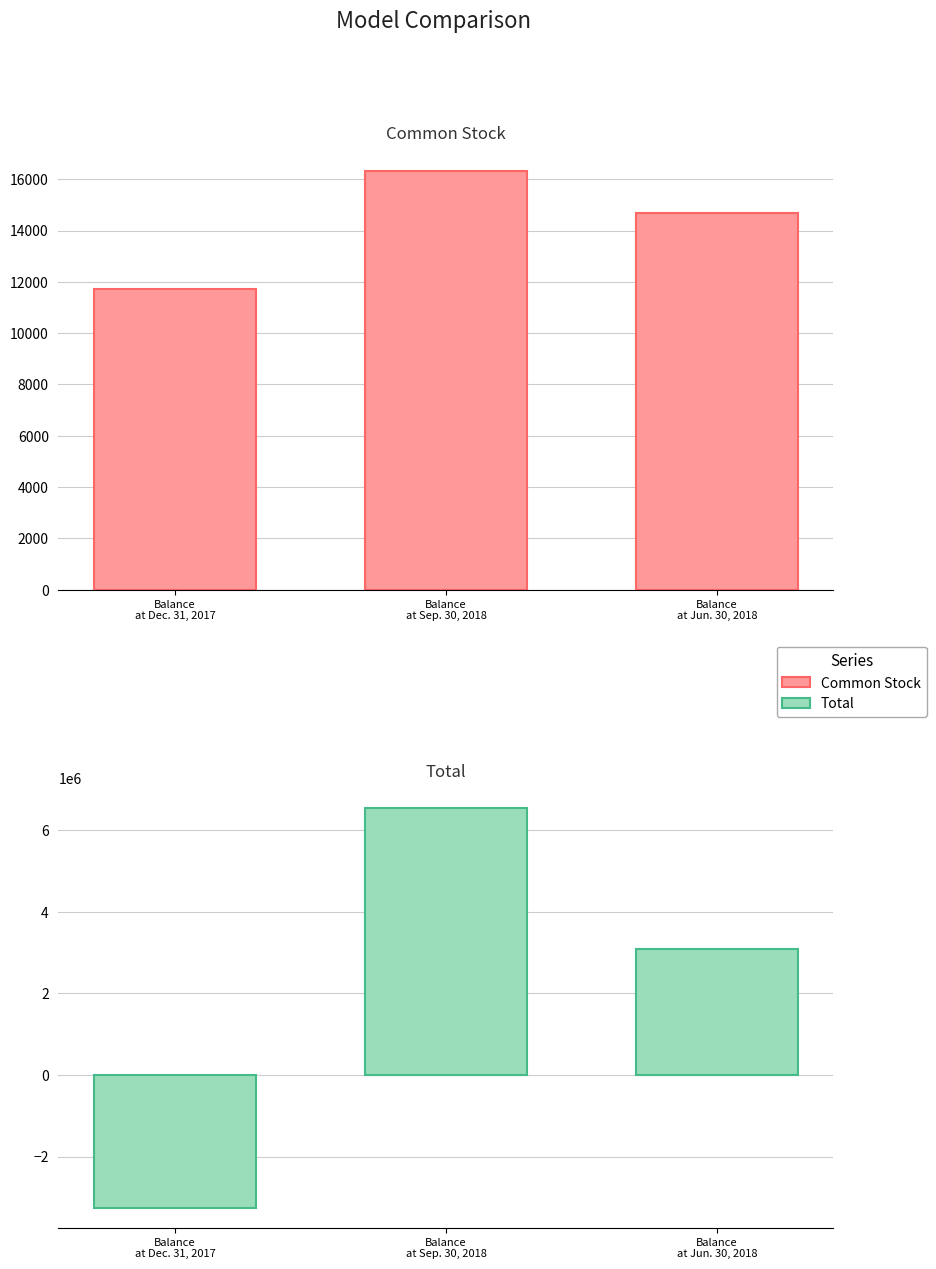

How many groups of bars are there?

3